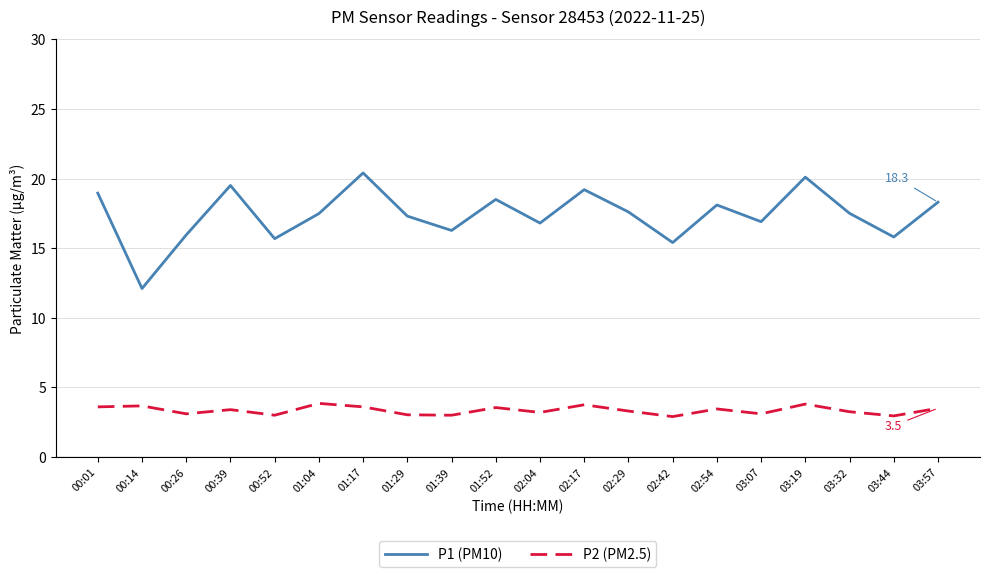

Is the value of P1 (PM10) at 01:39 greater than the value of P2 (PM2.5) at 03:57?

Yes